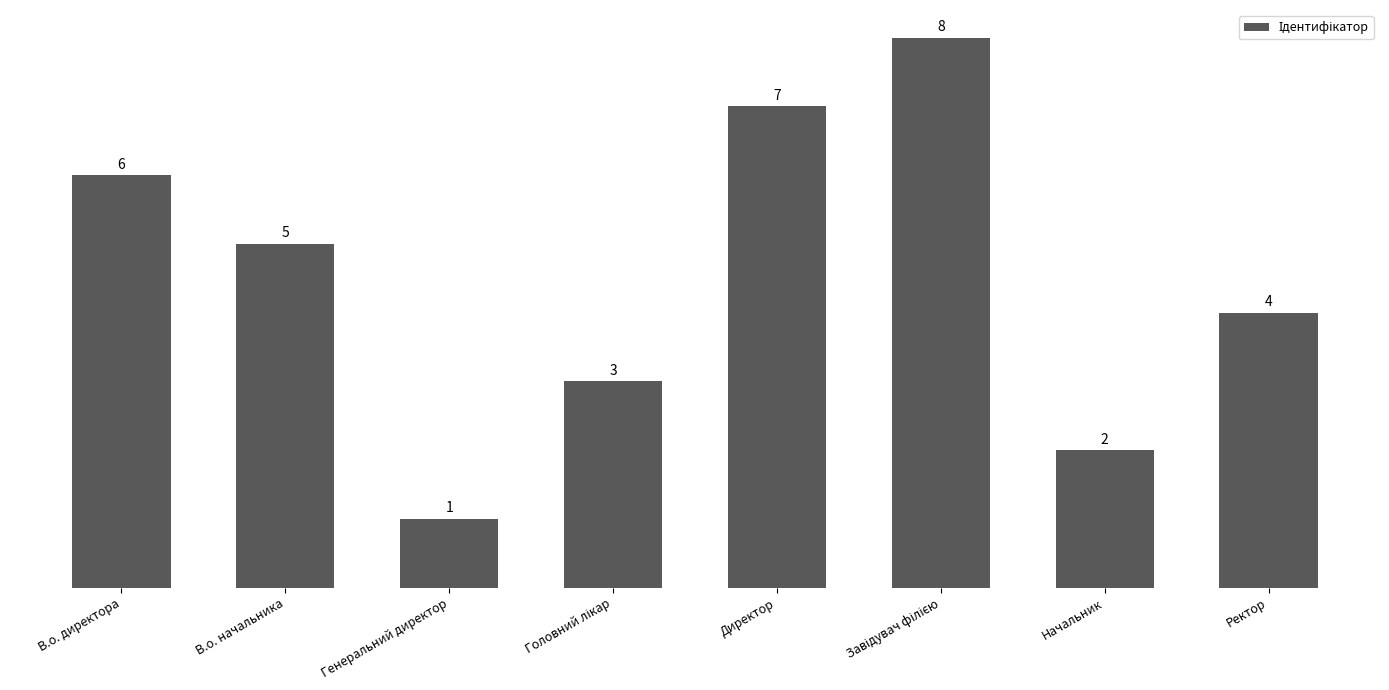

What is the value of the 4th bar from the left?

3